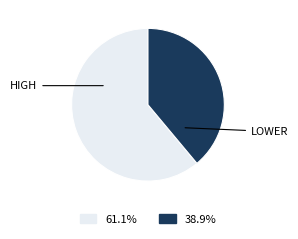

How many segments does this pie chart have?

2